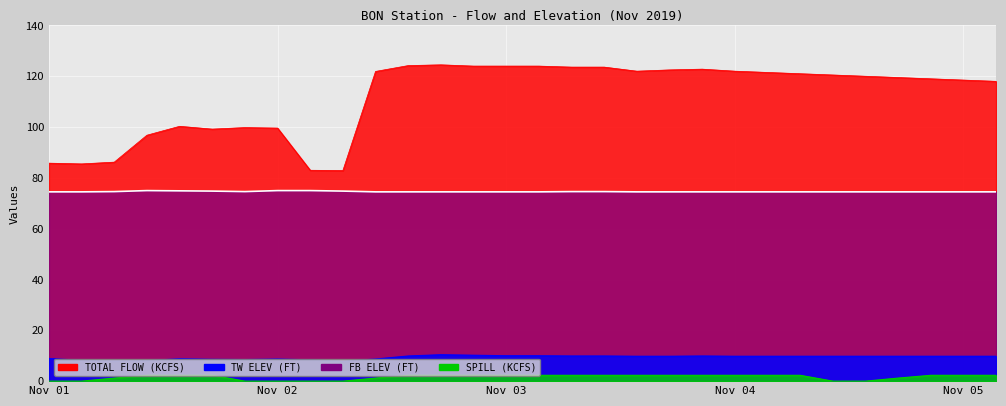

What is the difference between the highest and lowest values at 11/04 04?

120.0